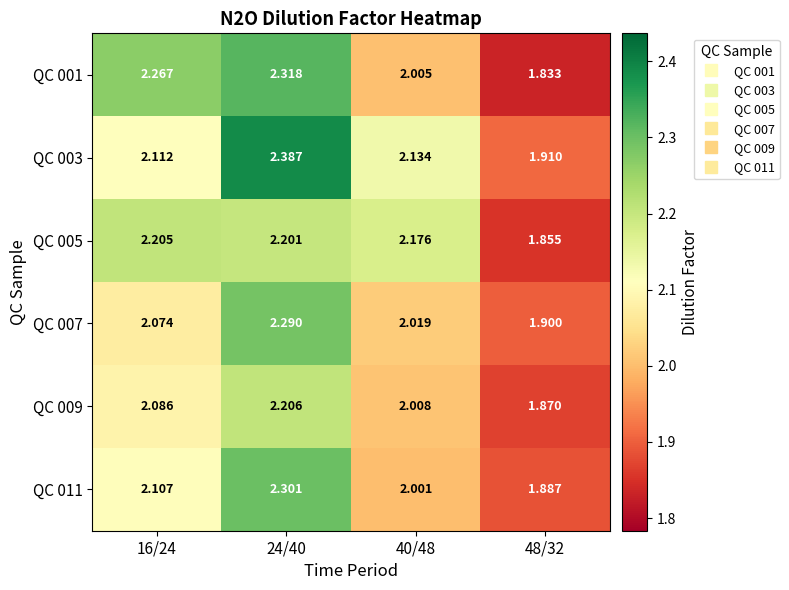

Which series has the largest total across all categories?

QC 003